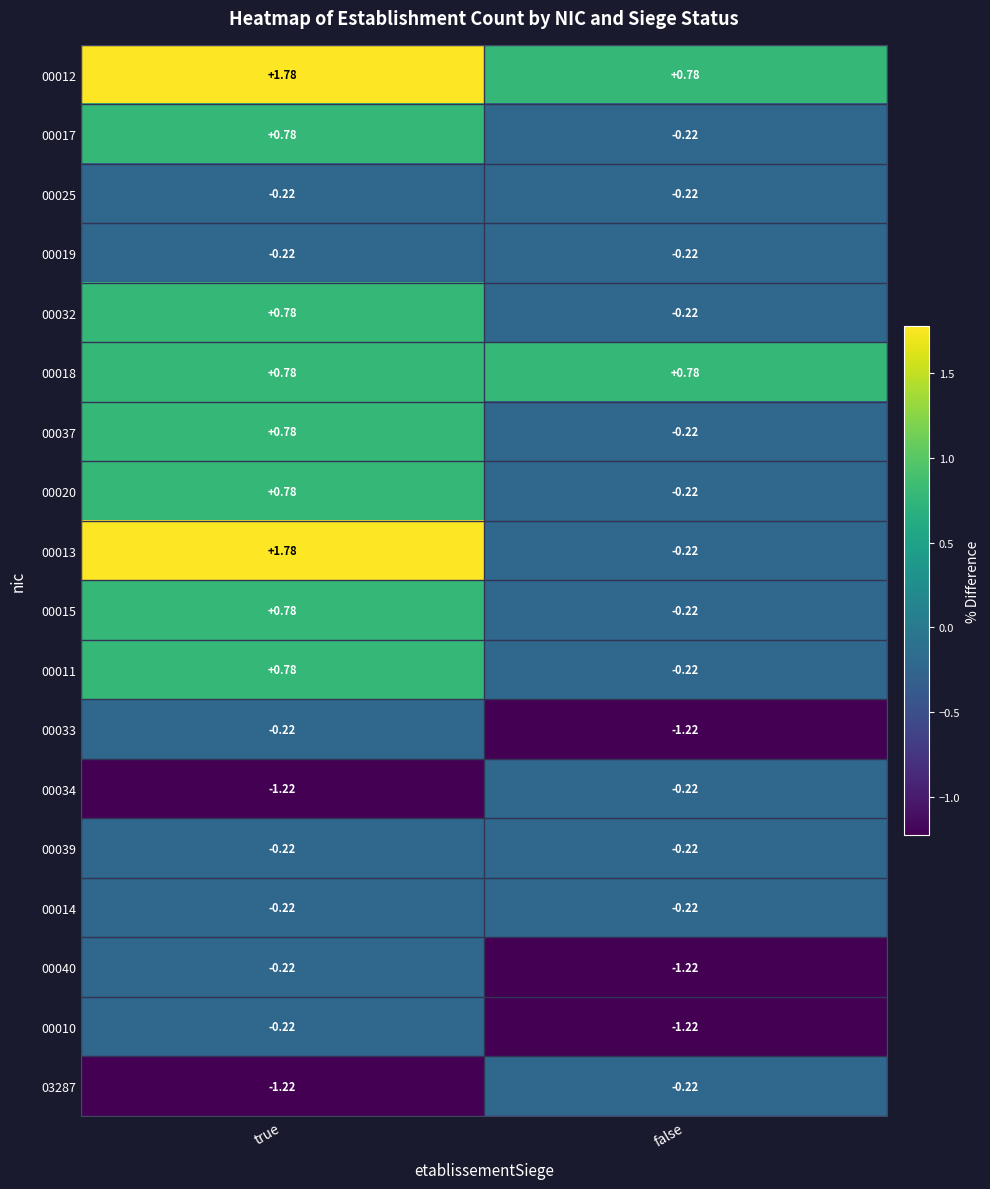

Which series changed the most between true and false?

00013